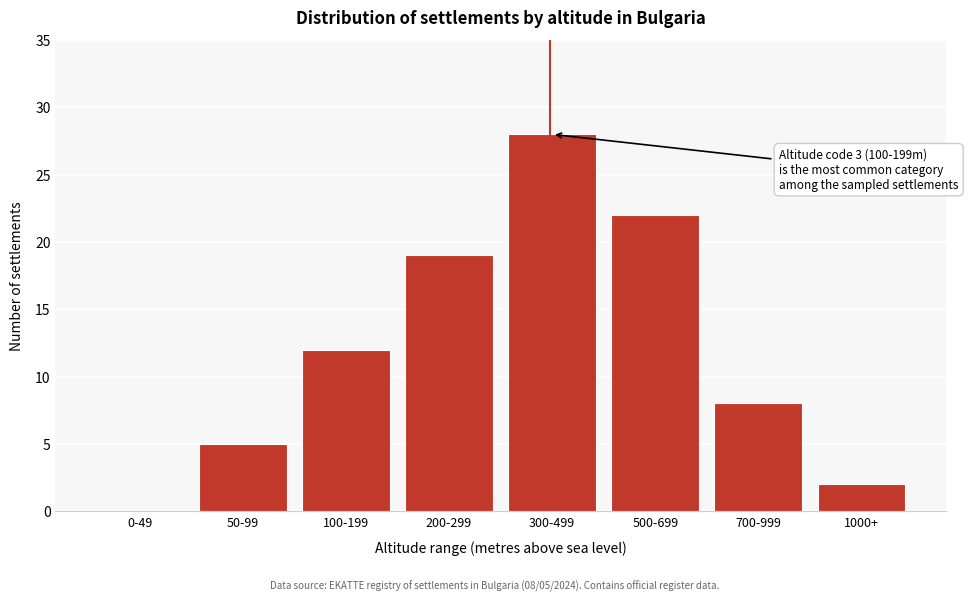

Reading left to right, list all the values displayed in this chart.

0-49=0	50-99=5	100-199=12	200-299=19	300-499=28	500-699=22	700-999=8	1000+=2